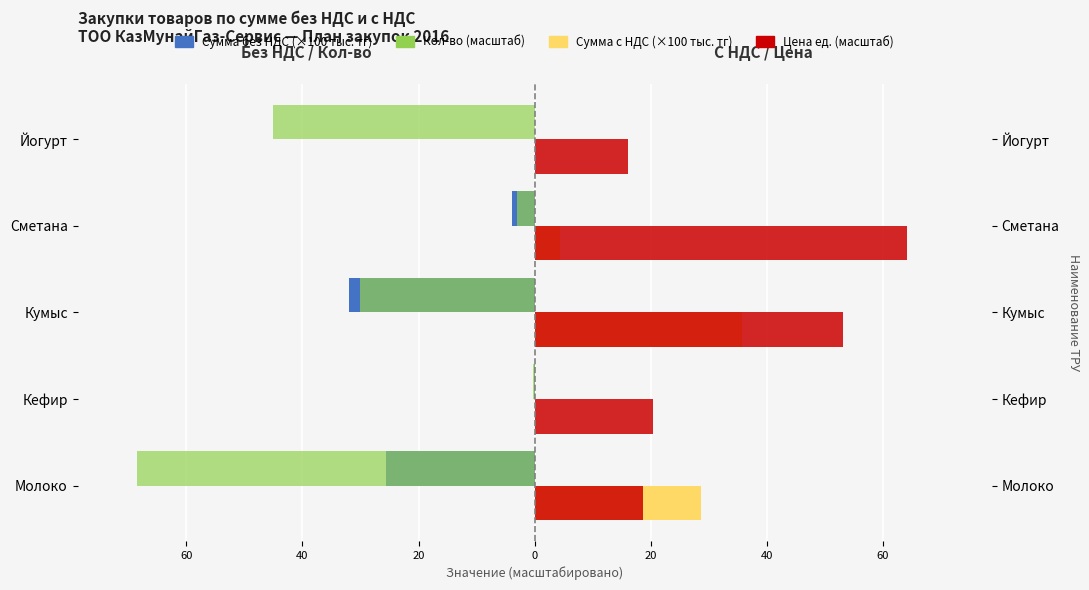

What is the minimum value for Кол-во (масштаб)?

-68.5